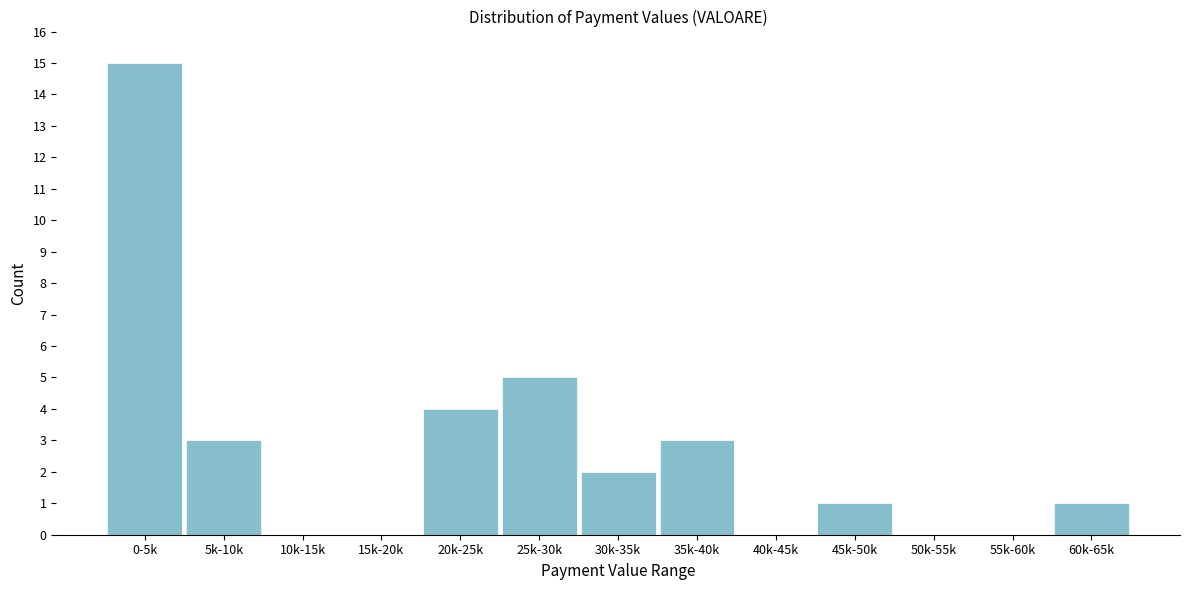

Reading left to right, transcribe all the data shown in this chart.

0-5k=15	5k-10k=3	10k-15k=0	15k-20k=0	20k-25k=4	25k-30k=5	30k-35k=2	35k-40k=3	40k-45k=0	45k-50k=1	50k-55k=0	55k-60k=0	60k-65k=1